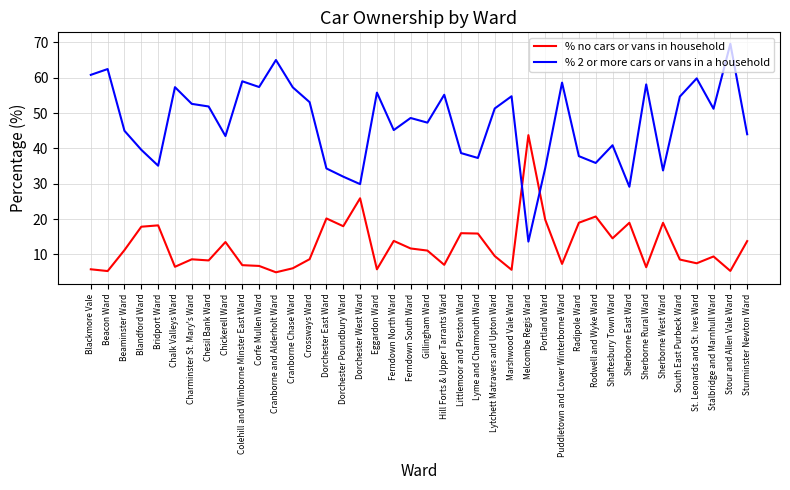

What is the sum of all % no cars or vans in household values?

502.8